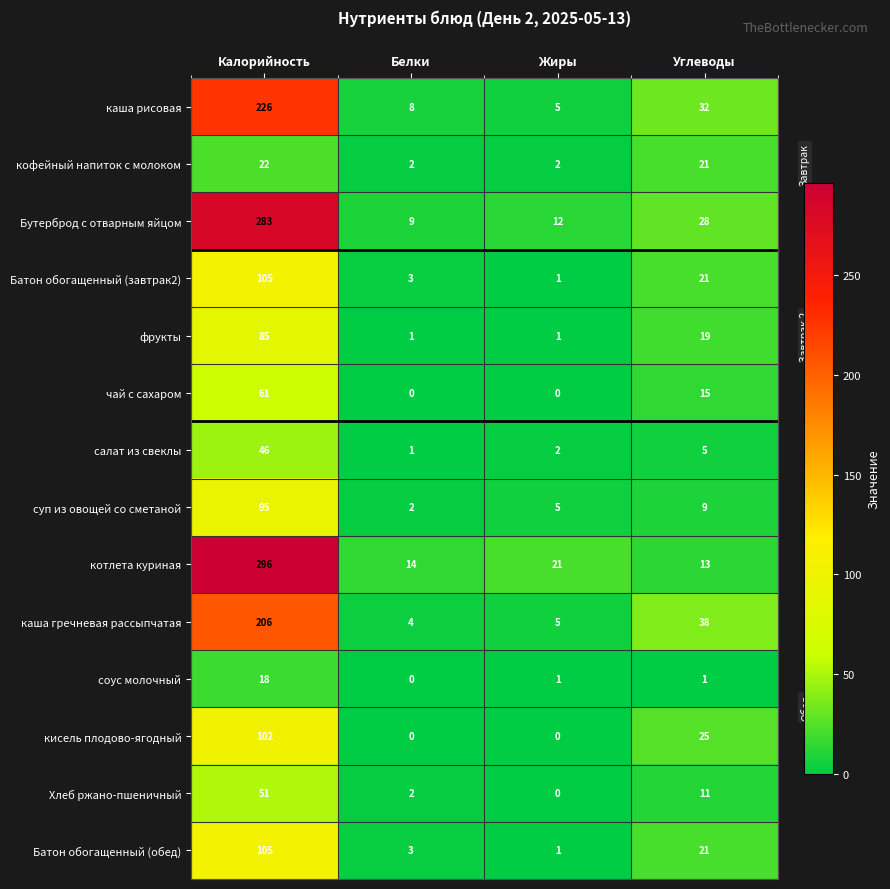

Read the каша рисовая value at Углеводы, to the nearest 50.

50